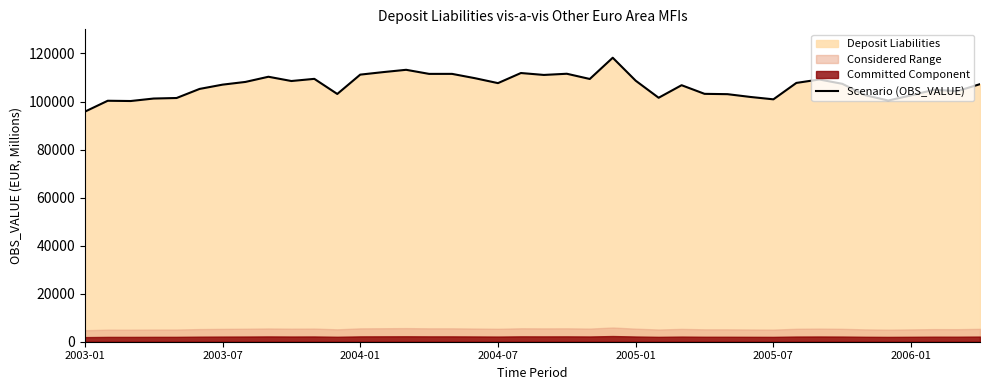

What is the approximate value at 21, to the nearest 10?

111550